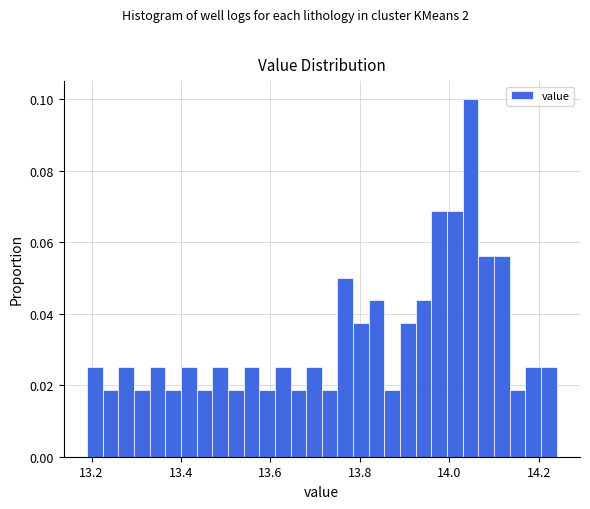

Around what value on the x-axis is the tallest bar? Give the approximate position of its centre, as read against the axis.

14.04